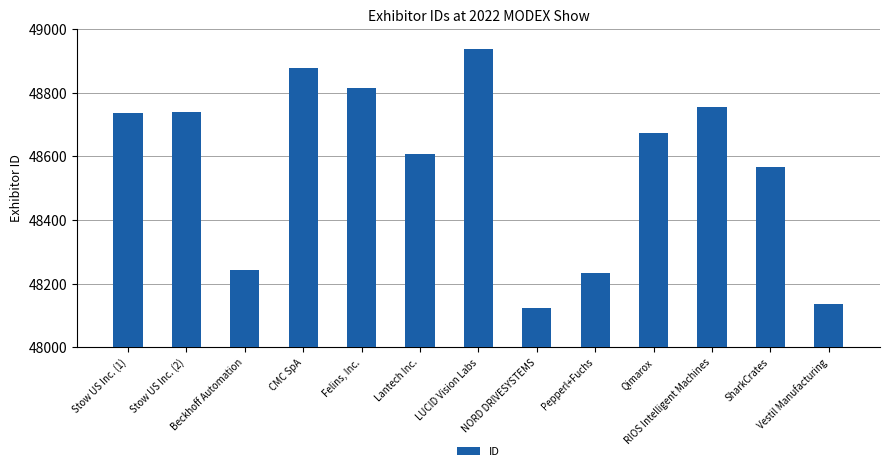

How many bars are there in total?

13